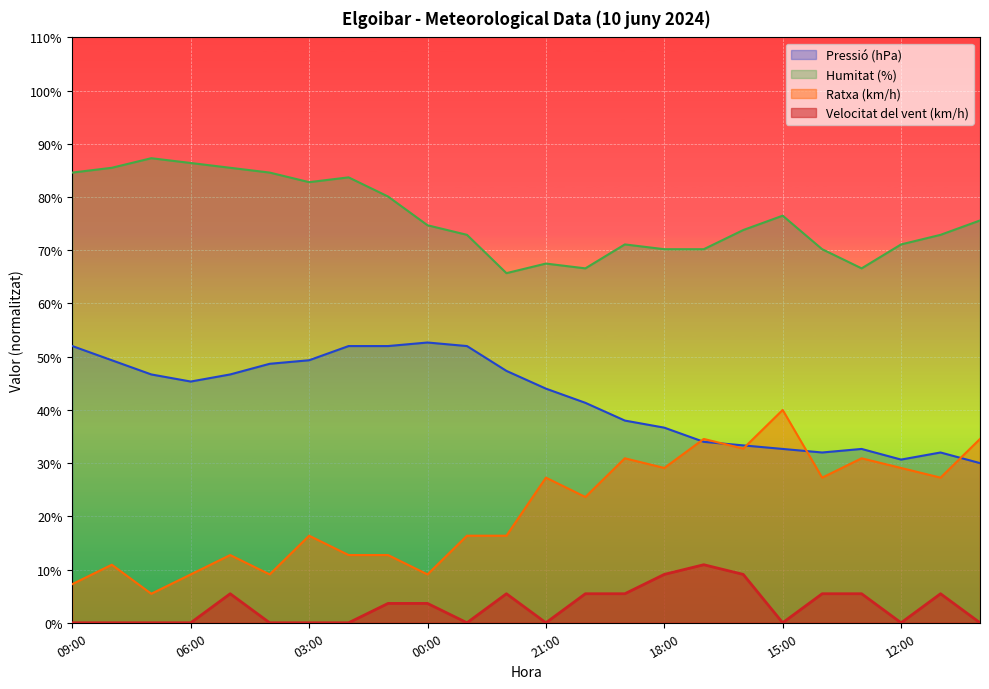

List the labels in order of Pressió (hPa) value, smallest first.

10:00, 12:00, 14:00, 11:00, 15:00, 13:00, 16:00, 17:00, 18:00, 19:00, 20:00, 21:00, 06:00, 07:00, 05:00, 22:00, 04:00, 08:00, 03:00, 09:00, 02:00, 01:00, 23:00, 00:00